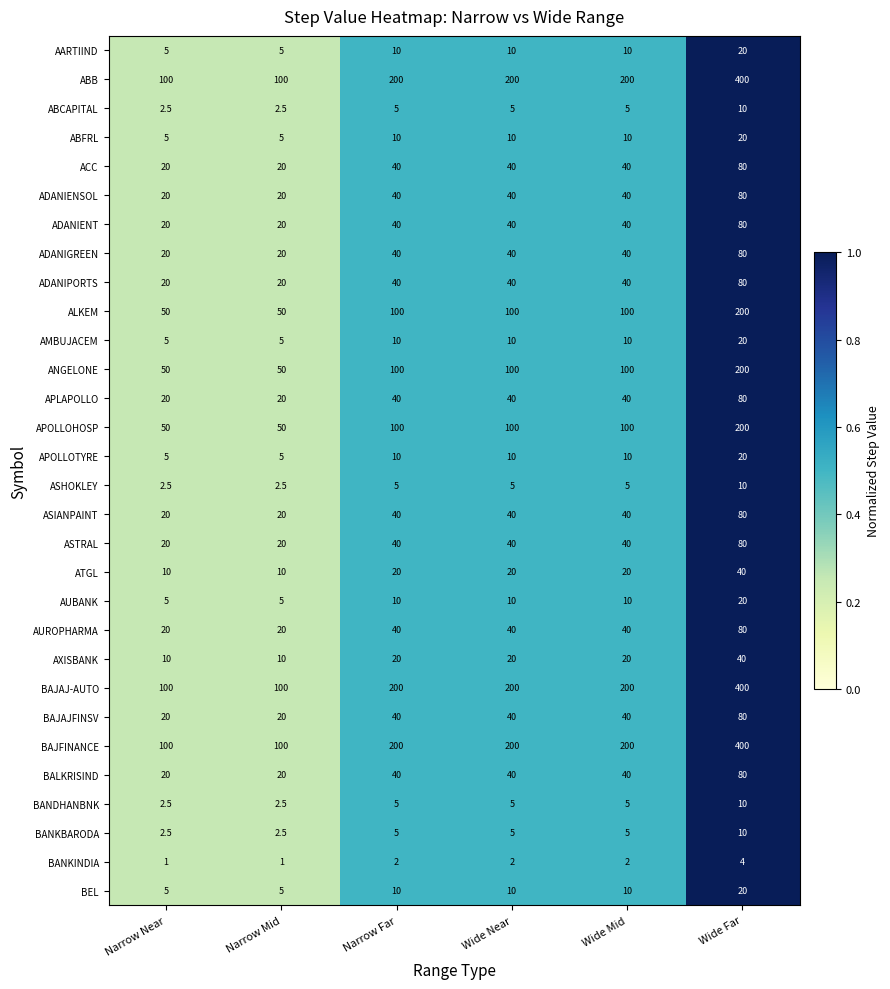

Which category has the highest value in the ADANIENT series?

Wide Far